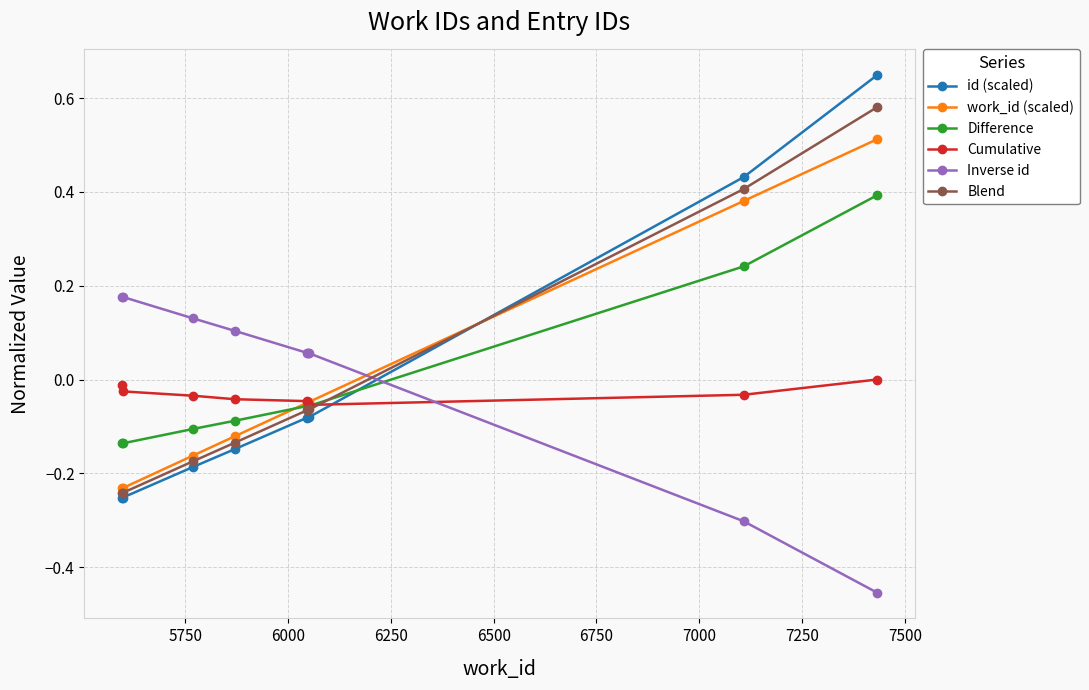

Which series has the widest spread of values?

id (scaled)